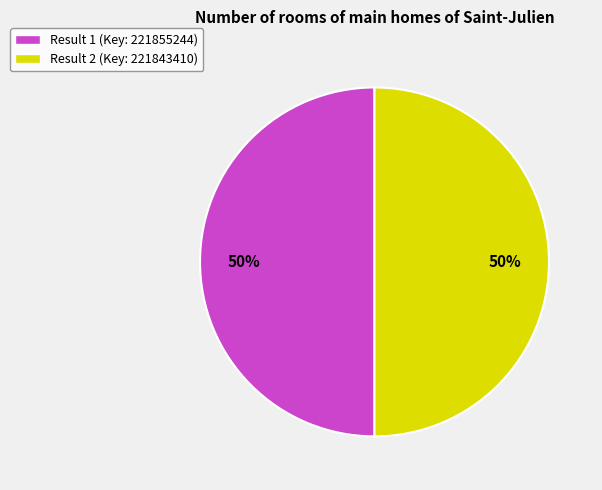

To the nearest percent, what is the average slice percentage?

50%